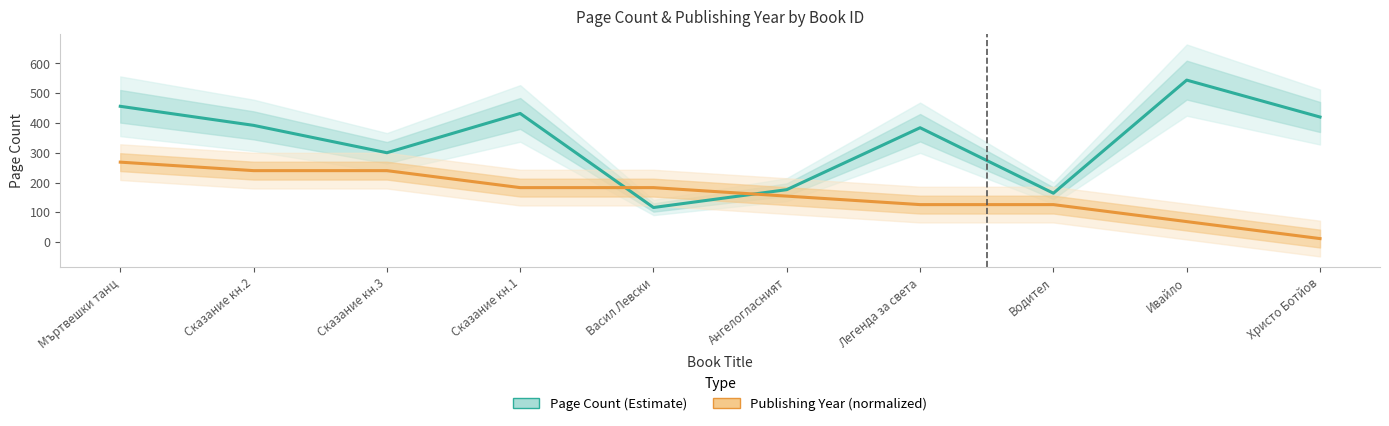

Is it true that Page Count (Estimate) equals 463.1 at Сказание кн.3?

False